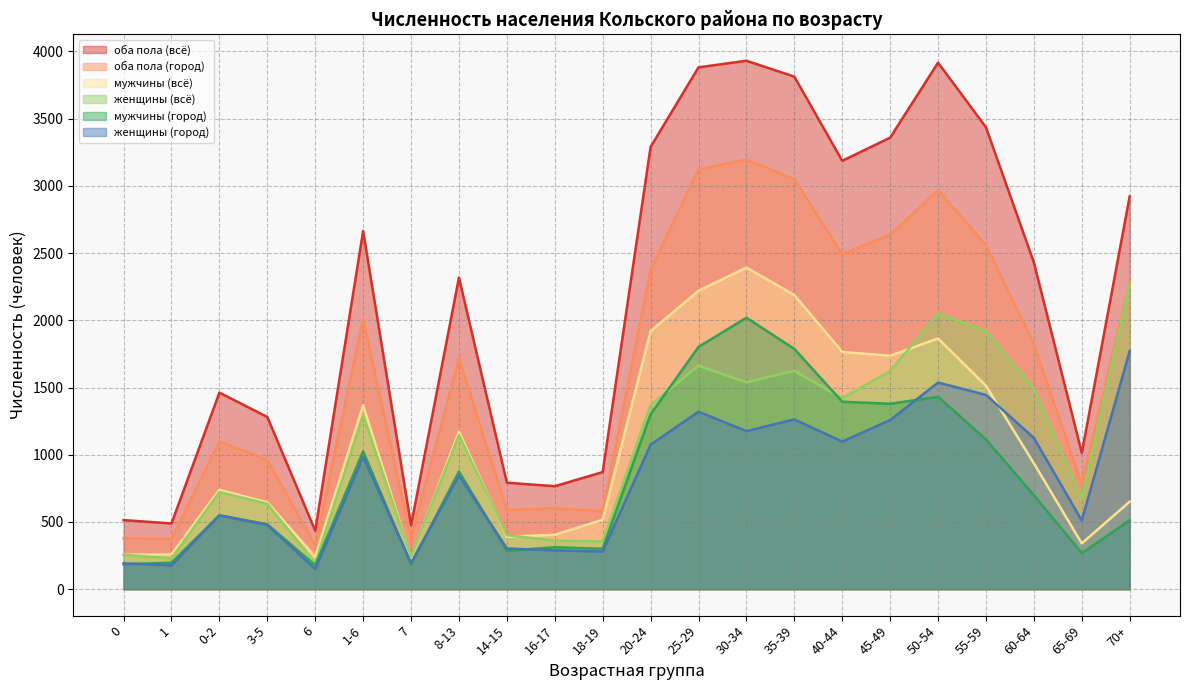

What are all the series names shown in the legend?

оба пола (всё), оба пола (город), мужчины (всё), женщины (всё), мужчины (город), женщины (город)